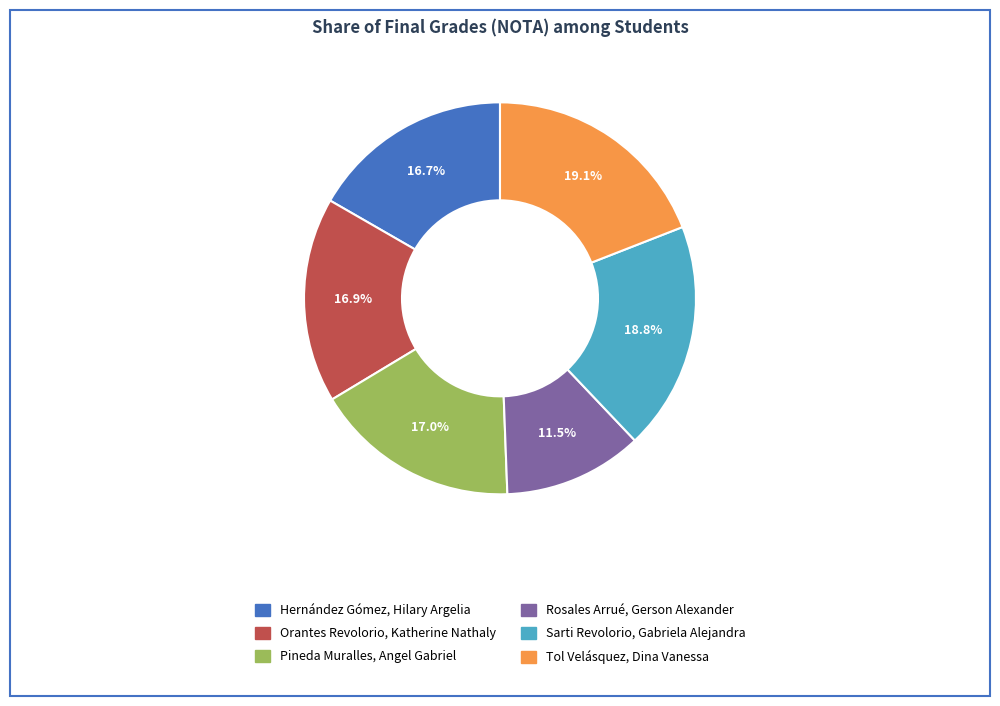

True or false: Tol Velásquez, Dina Vanessa accounts for 19% of the total.

True